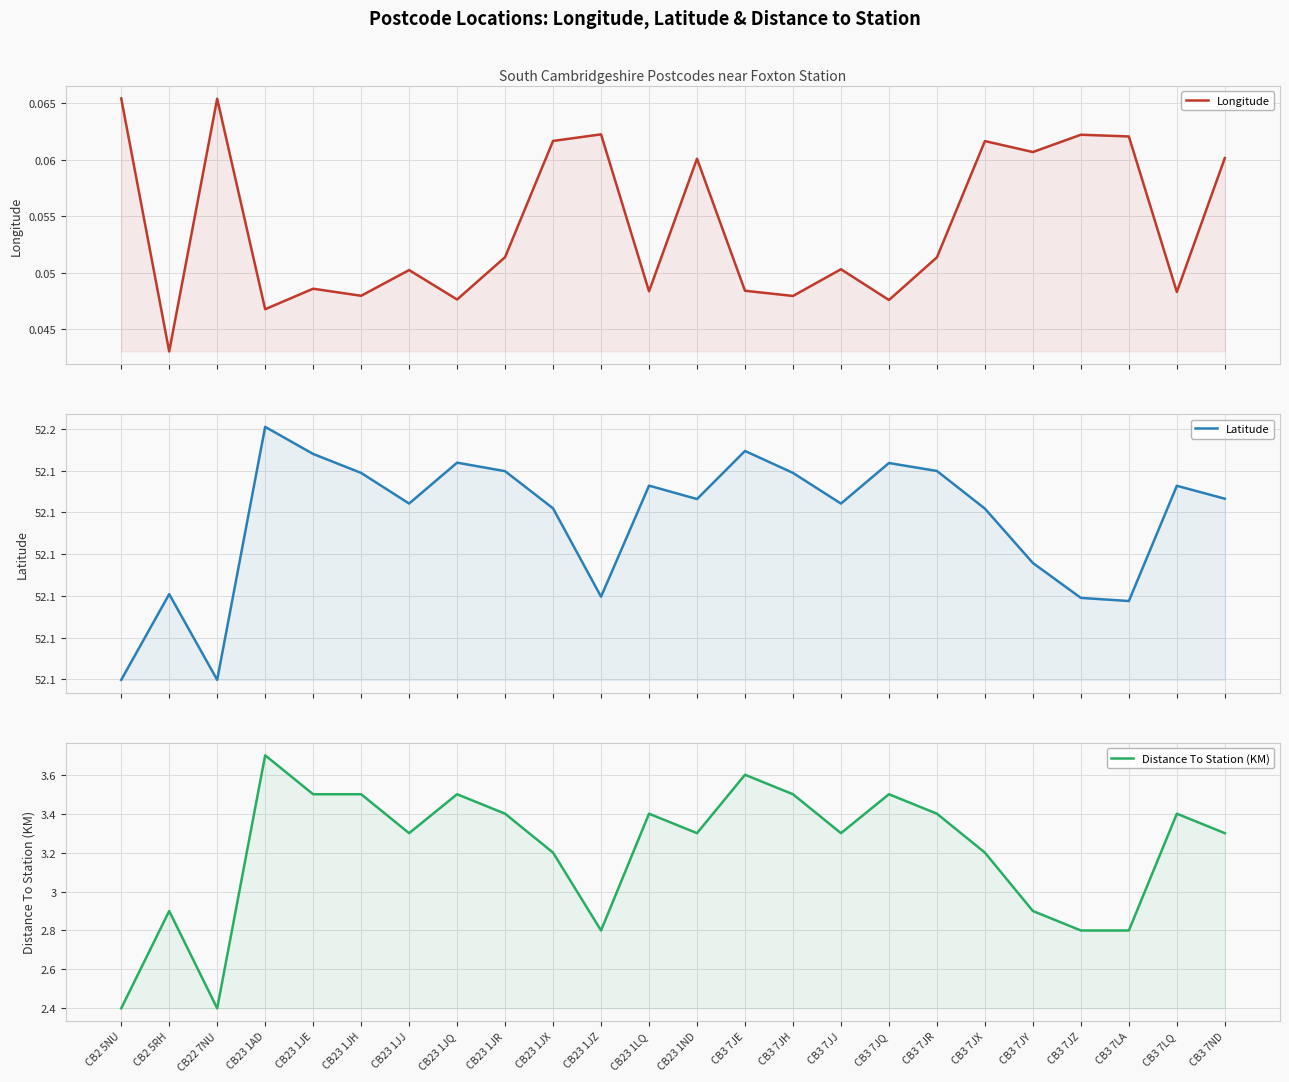

True or false: Distance To Station (KM) and Longitude intersect in this chart.

False